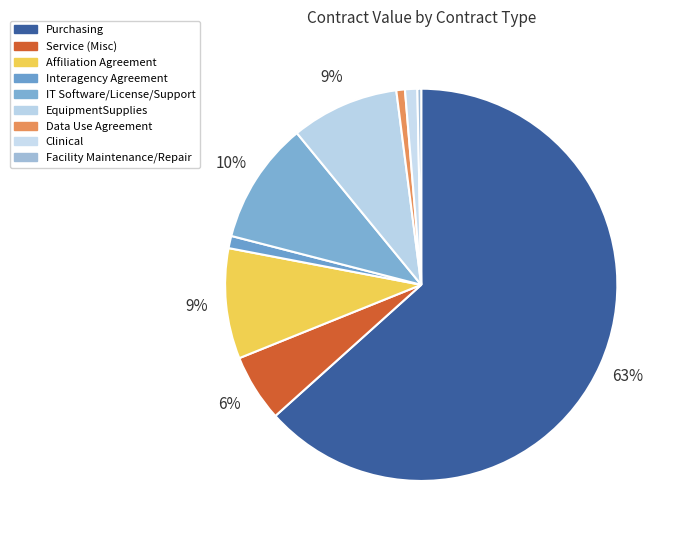

Count the number of slices in the pie.

9